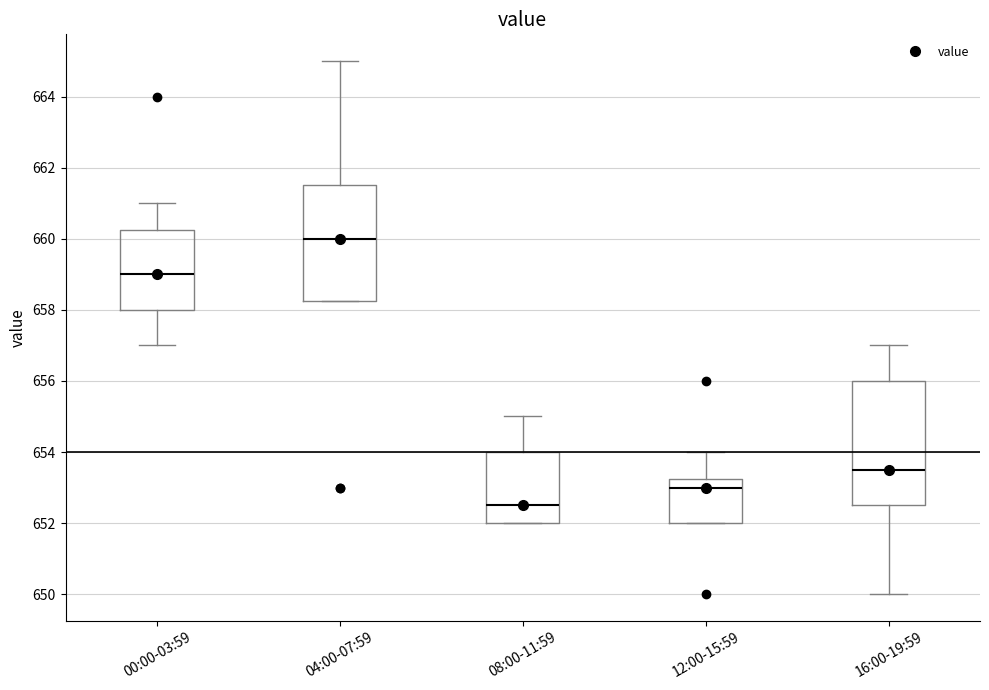

Reading left to right, transcribe this box plot: for each box, give where its median line is, the range the box spans, and where its two whiskers end, as read against the y-axis. The values are not printed on the chart, so give them approximately, as read against the axis.

00:00-03:59: median 659.0, box 658.0 to 660.2, whiskers 657.0 to 661.0
04:00-07:59: median 660.0, box 658.2 to 661.6, whiskers 658.2 to 665.0
08:00-11:59: median 652.6, box 652.0 to 654.0, whiskers 652.0 to 655.0
12:00-15:59: median 653.0, box 652.0 to 653.2, whiskers 652.0 to 654.0
16:00-19:59: median 653.6, box 652.6 to 656.0, whiskers 650.0 to 657.0